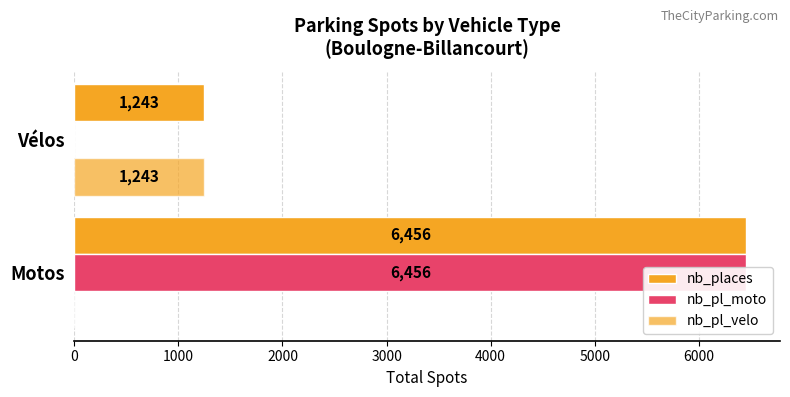

At how many categories does at least one series exceed 1421?

1